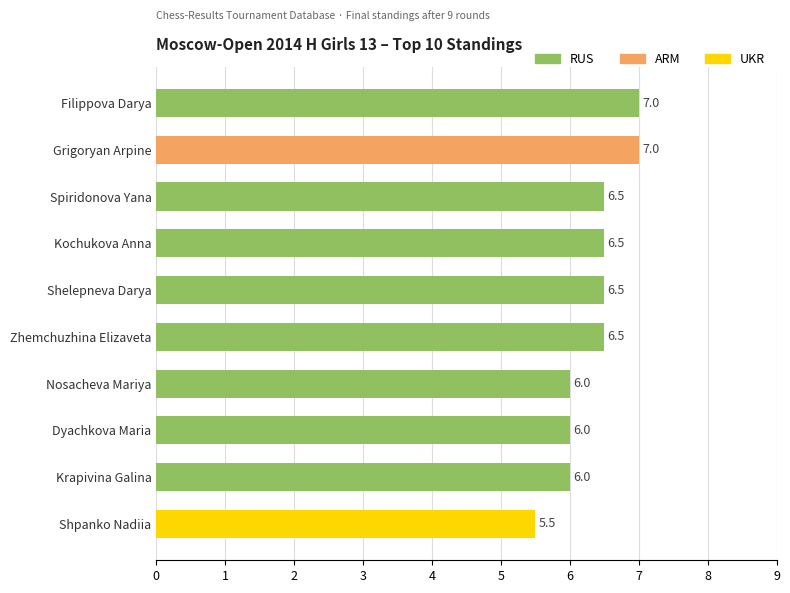

What value does the data have at Filippova Darya?

7.0